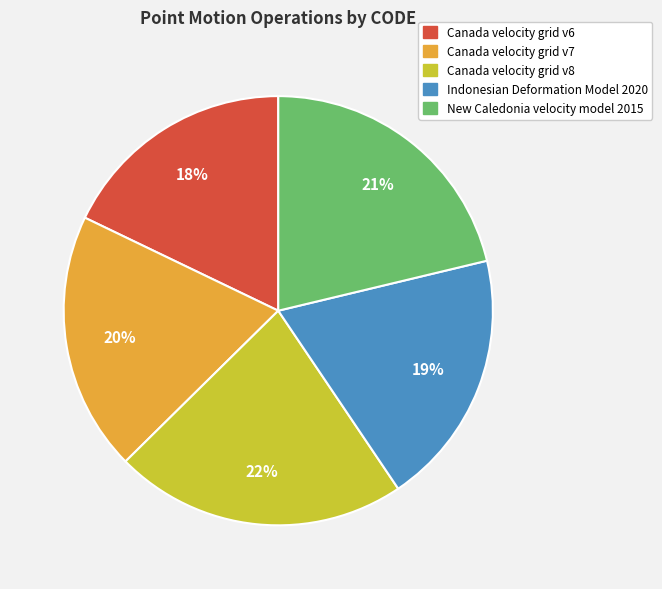

Between Canada velocity grid v6 and Canada velocity grid v8, which is larger?

Canada velocity grid v8